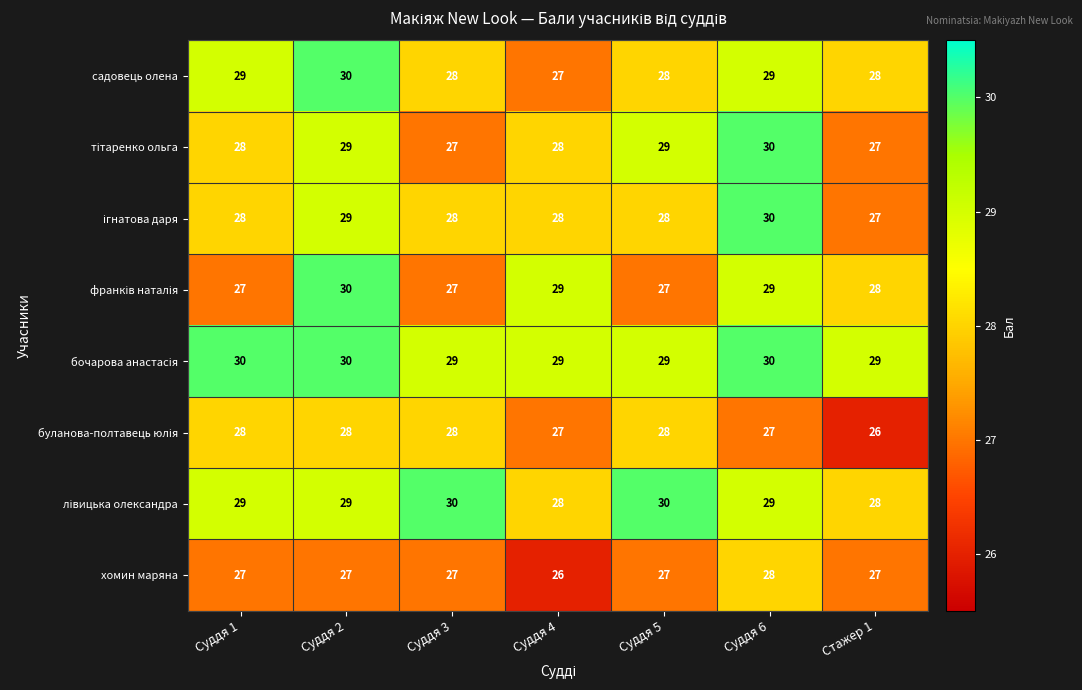

What is the difference between the highest and lowest values at Стажер 1?

3